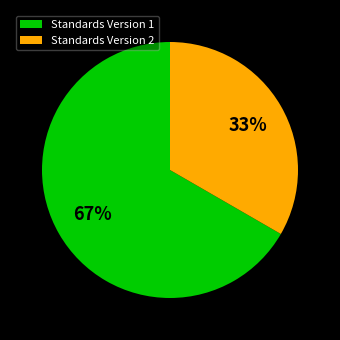

How many segments does this pie chart have?

2